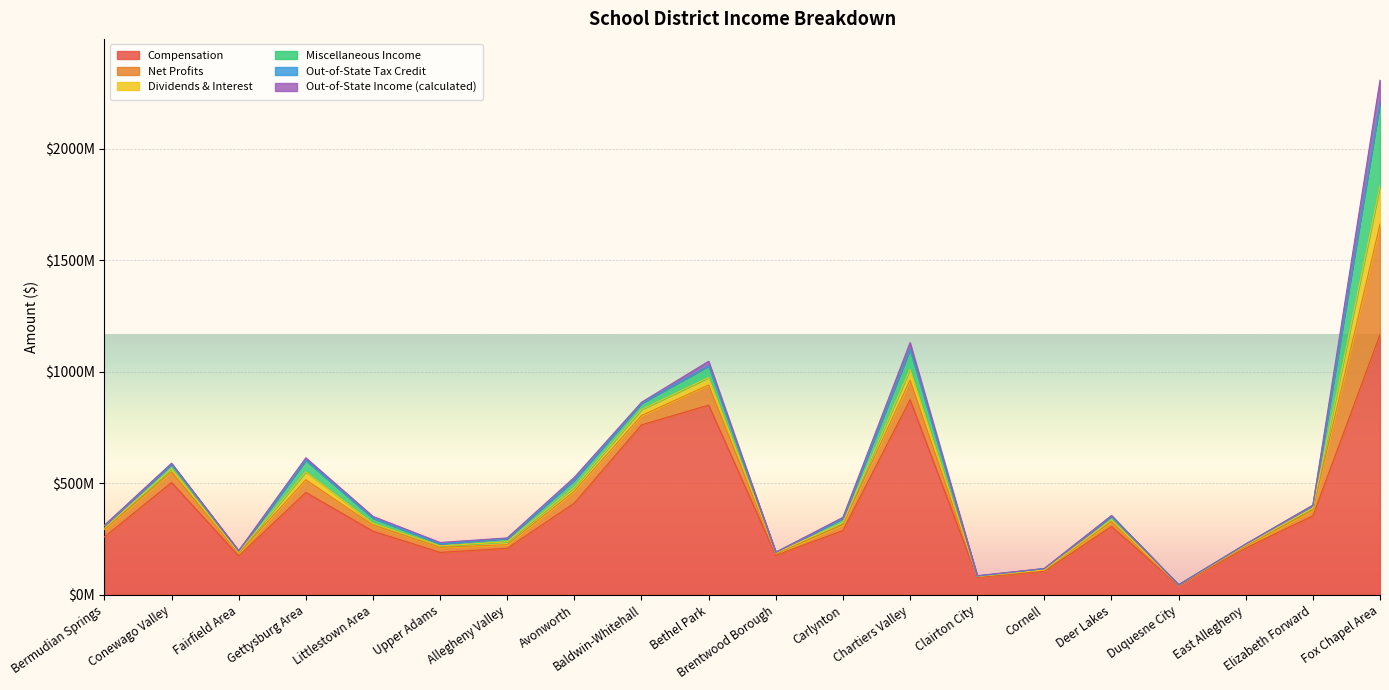

How many interior local peaks does the Net Profits series have?

6